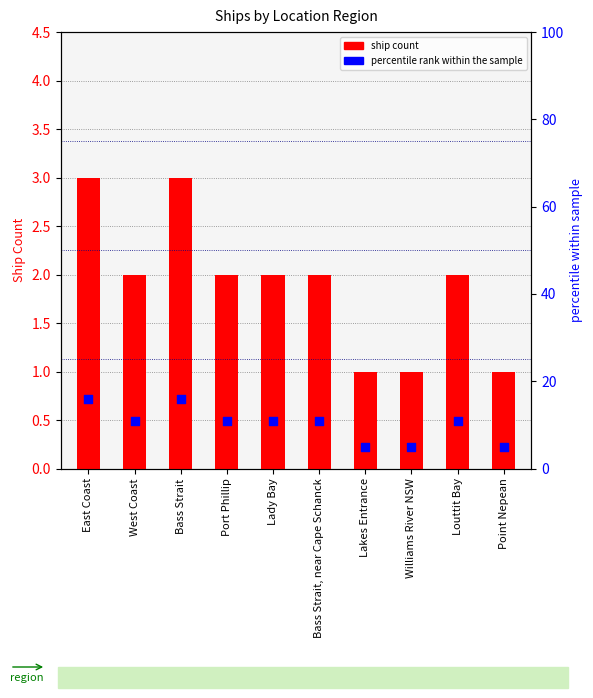

Which series contains the highest Y value?

percentile rank within the sample